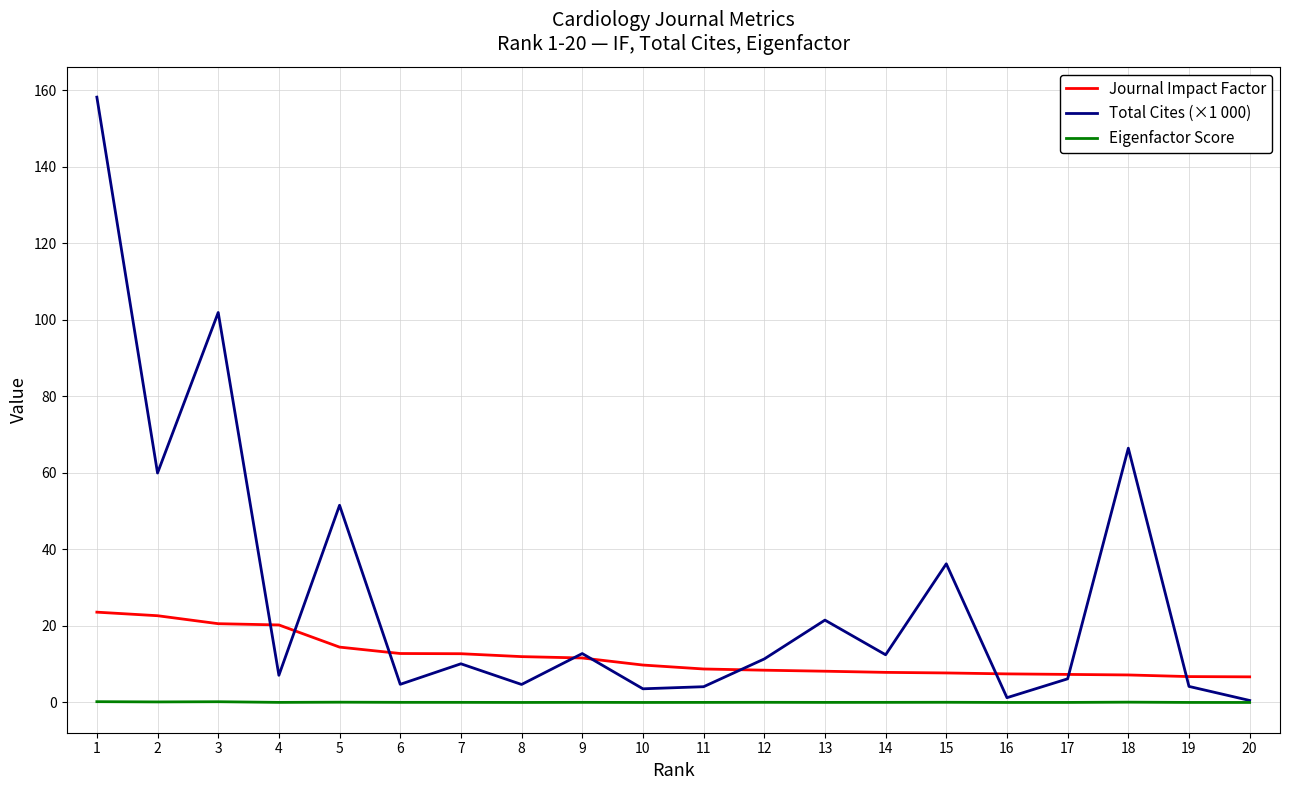

List the series in order of their peak value, lowest first.

Eigenfactor Score, Journal Impact Factor, Total Cites (×1 000)